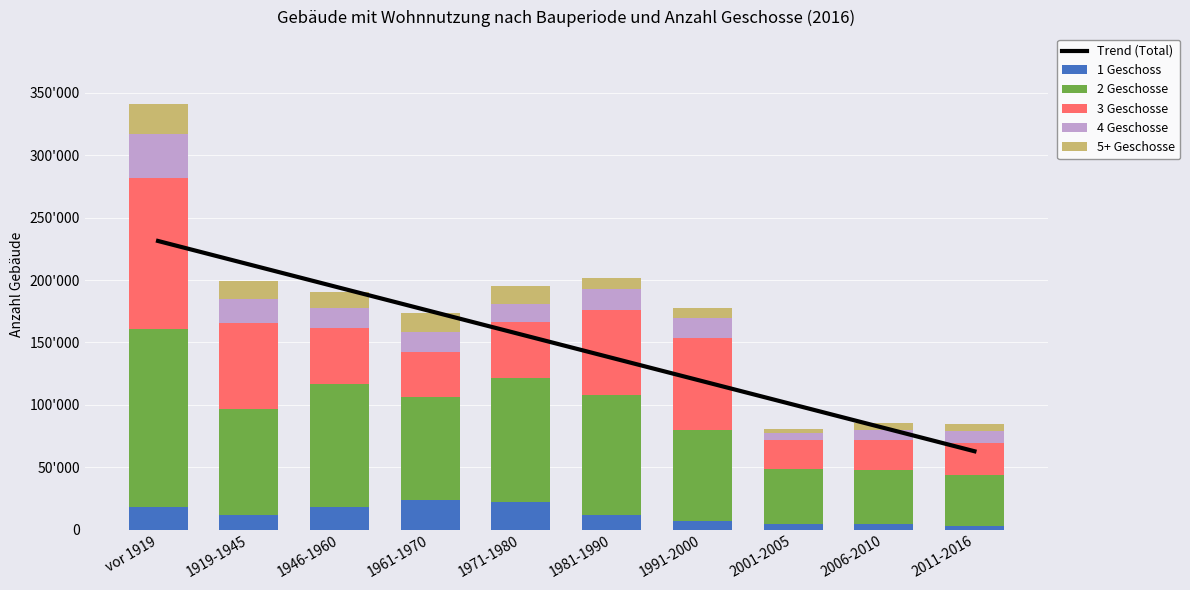

Rank the categories by 4 Geschosse value from lowest to highest.

2001-2005, 2006-2010, 2011-2016, 1971-1980, 1961-1970, 1981-1990, 1946-1960, 1991-2000, 1919-1945, vor 1919